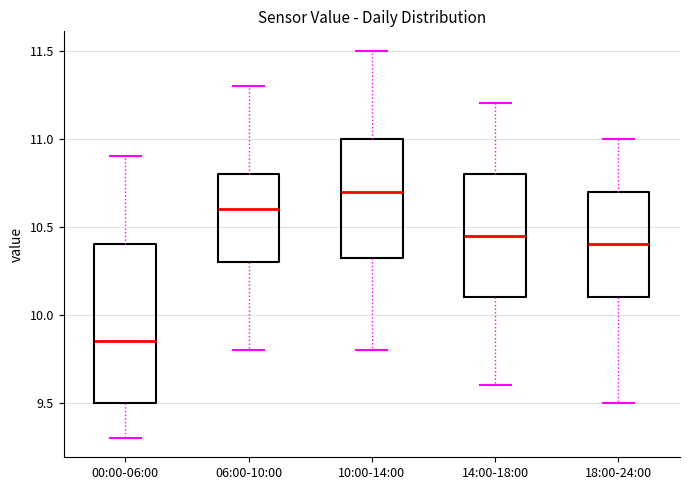

Reading left to right, transcribe this box plot: for each box, give where its median line is, the range the box spans, and where its two whiskers end, as read against the y-axis. The values are not printed on the chart, so give them approximately, as read against the axis.

00:00-06:00: median 9.85, box 9.50 to 10.40, whiskers 9.30 to 10.90
06:00-10:00: median 10.60, box 10.30 to 10.80, whiskers 9.80 to 11.30
10:00-14:00: median 10.70, box 10.35 to 11.00, whiskers 9.80 to 11.50
14:00-18:00: median 10.45, box 10.10 to 10.80, whiskers 9.60 to 11.20
18:00-24:00: median 10.40, box 10.10 to 10.70, whiskers 9.50 to 11.00